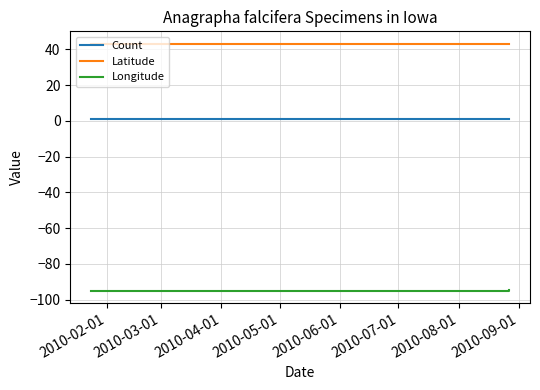

What is the sum of all Count values?

3.0